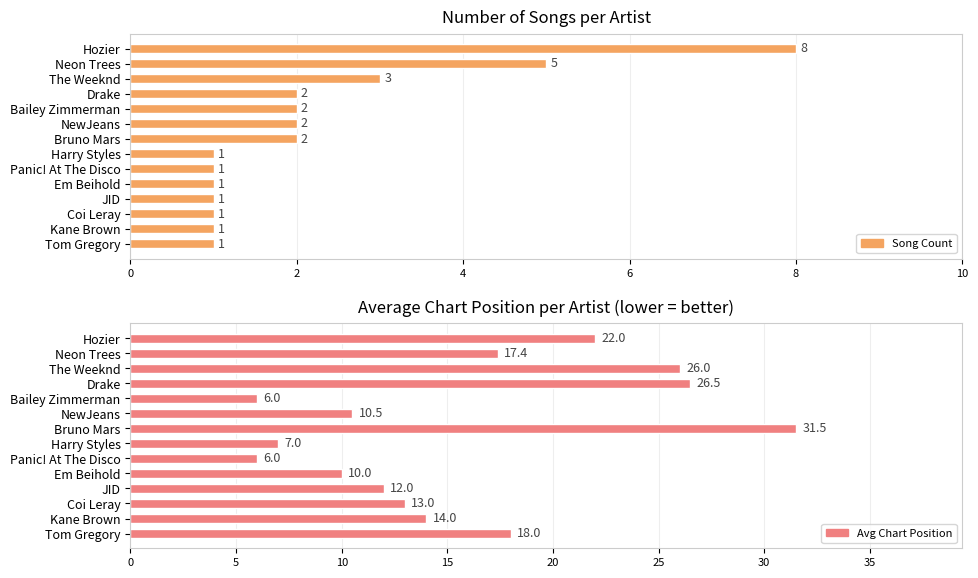

Is the value of Avg Chart Position at 0 greater than the value of Song Count at 10?

Yes